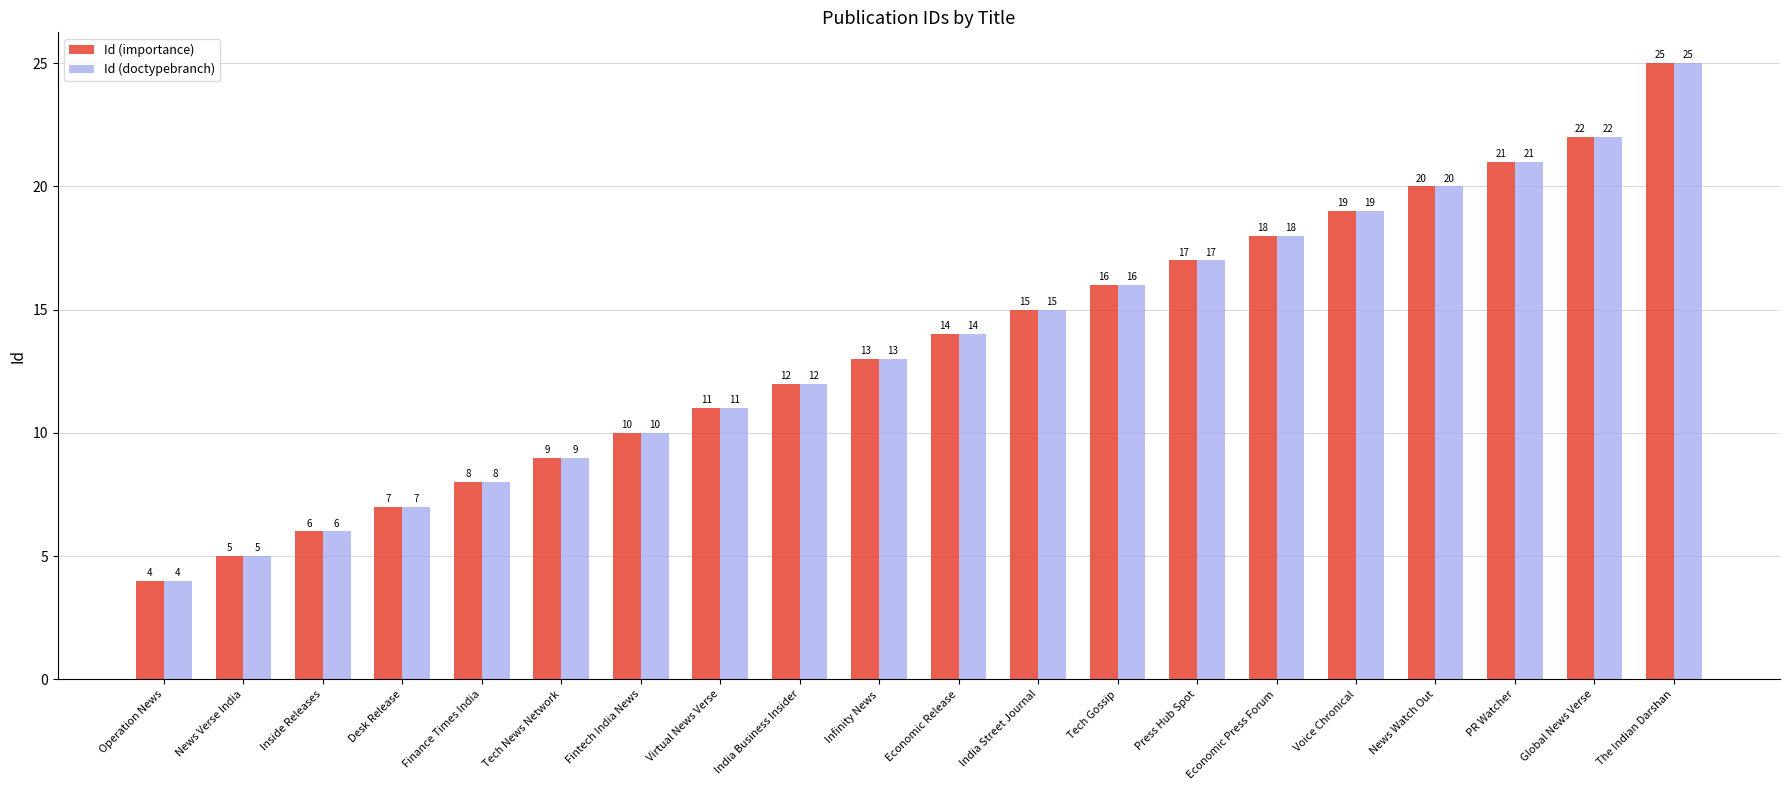

The value of Id (importance) at News Verse India is 5. True or false?

True